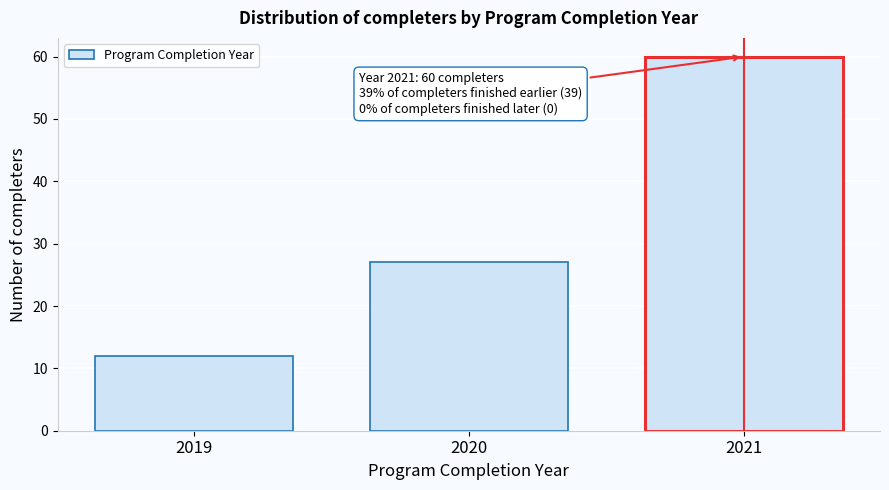

Reading left to right, transcribe all the data shown in this chart.

12	27	60